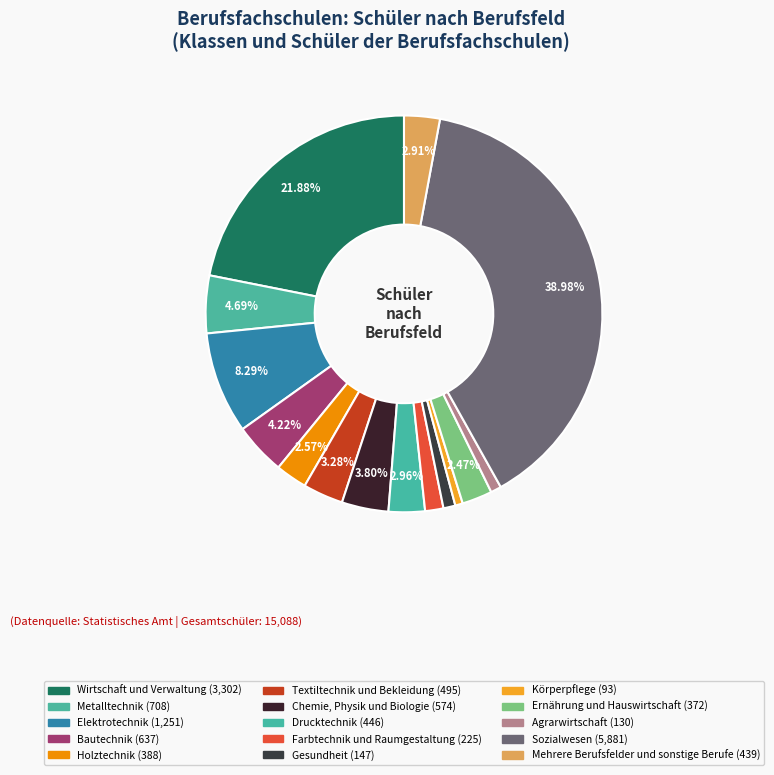

Which has a higher value, Drucktechnik or Ernährung und Hauswirtschaft?

Drucktechnik